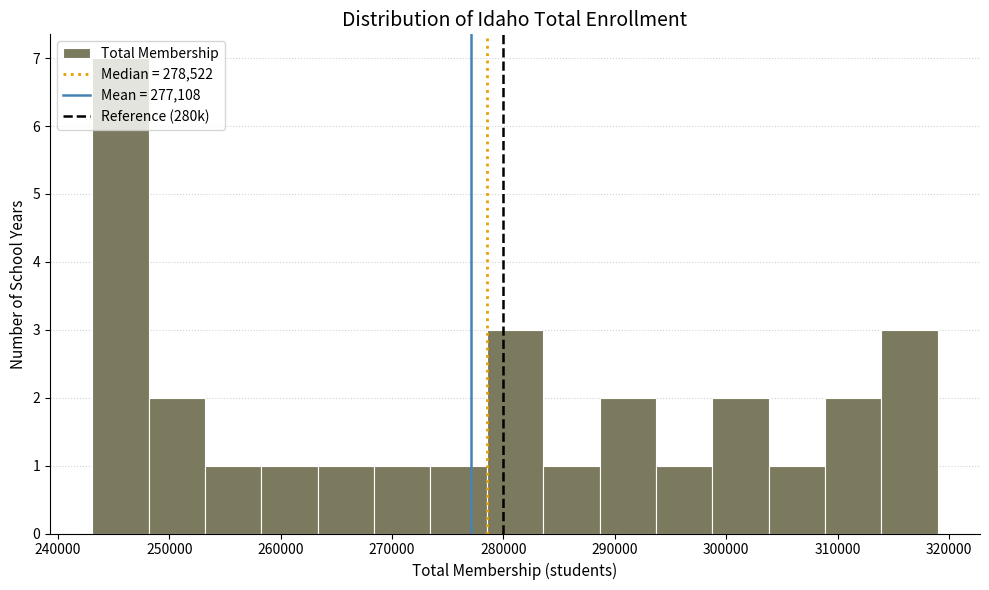

Reading left to right, transcribe this chart: for each bar, give the range it covers on the x-axis and its height. Neither the bar edges nor the heights are printed on the chart, so give them approximately, as read against the axes.

243000 to 248000: 7
248000 to 253000: 2
253000 to 258000: 1
258000 to 263000: 1
263000 to 268000: 1
268000 to 273000: 1
273000 to 279000: 1
279000 to 284000: 3
284000 to 289000: 1
289000 to 294000: 2
294000 to 299000: 1
299000 to 304000: 2
304000 to 309000: 1
309000 to 314000: 2
314000 to 319000: 3